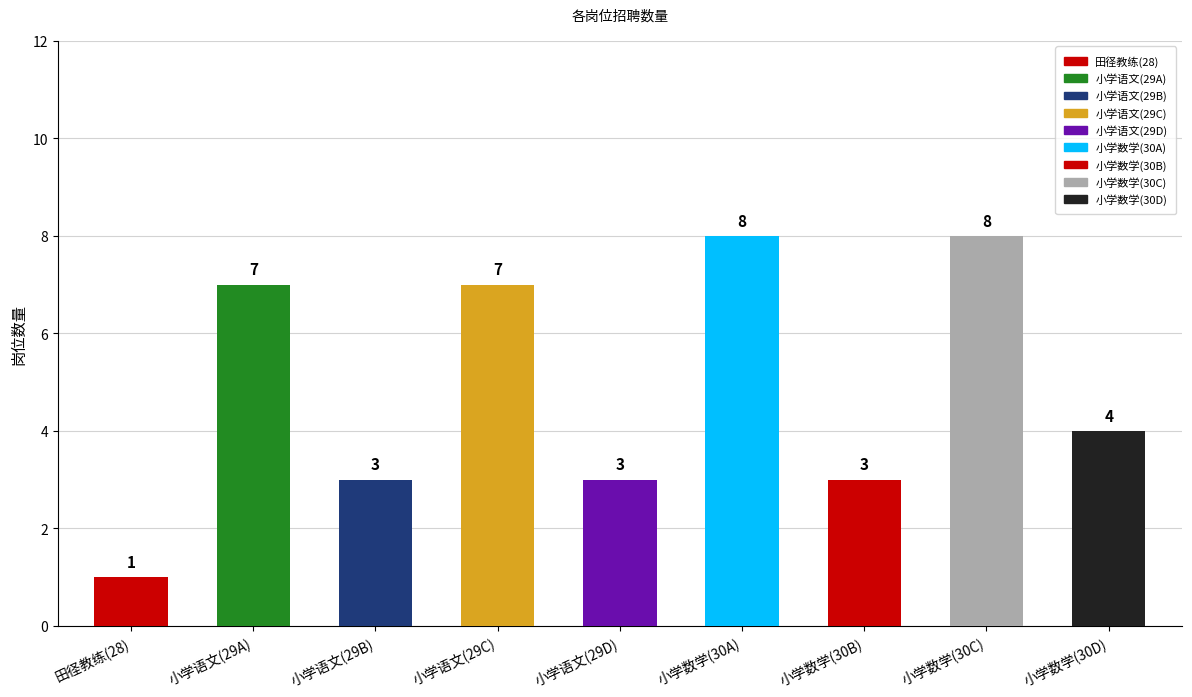

List the labels in order of value, largest first.

小学数学(30A), 小学数学(30C), 小学语文(29A), 小学语文(29C), 小学数学(30D), 小学语文(29B), 小学语文(29D), 小学数学(30B), 田径教练(28)